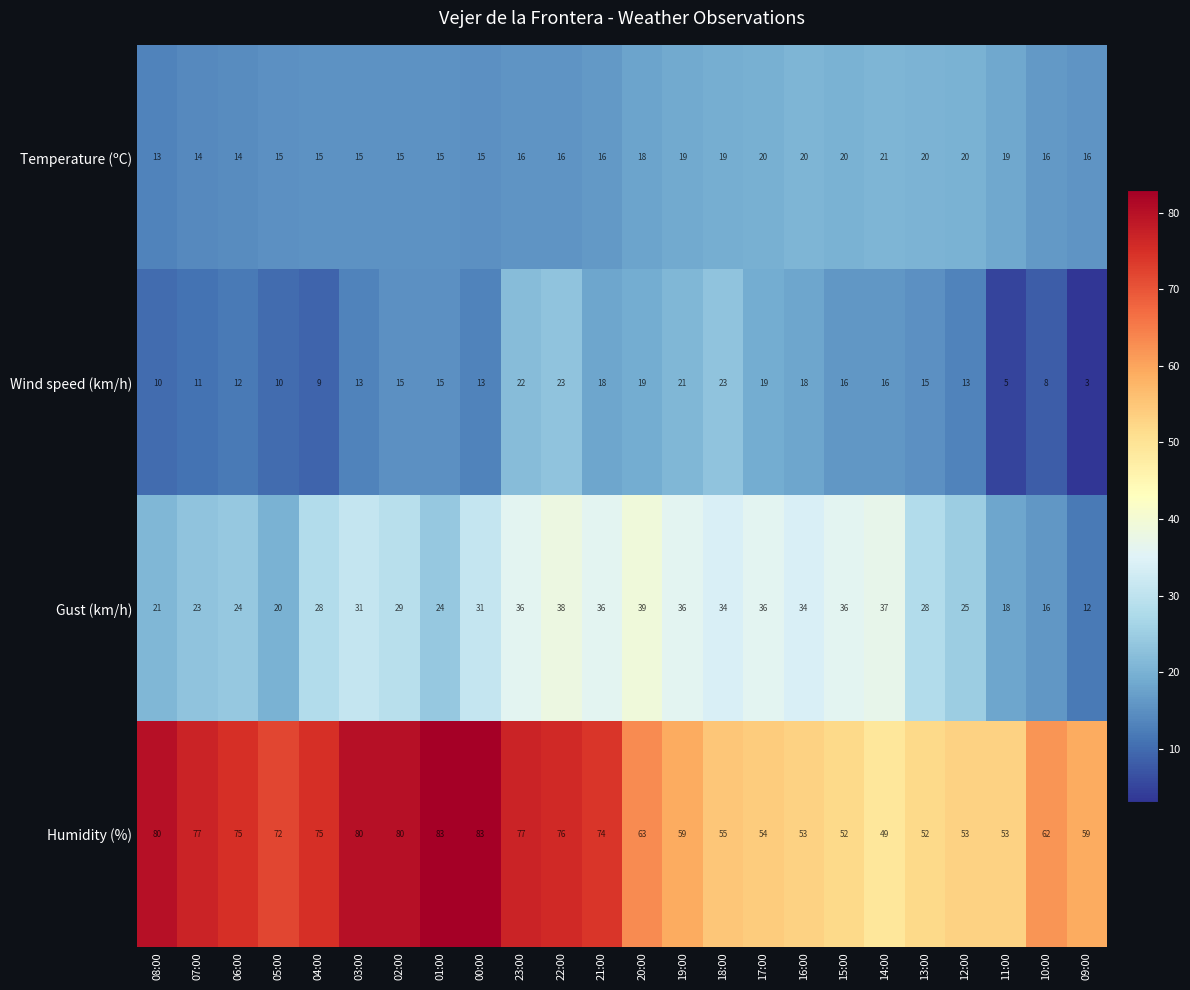

What is the sum of all Wind speed (km/h) values?

347